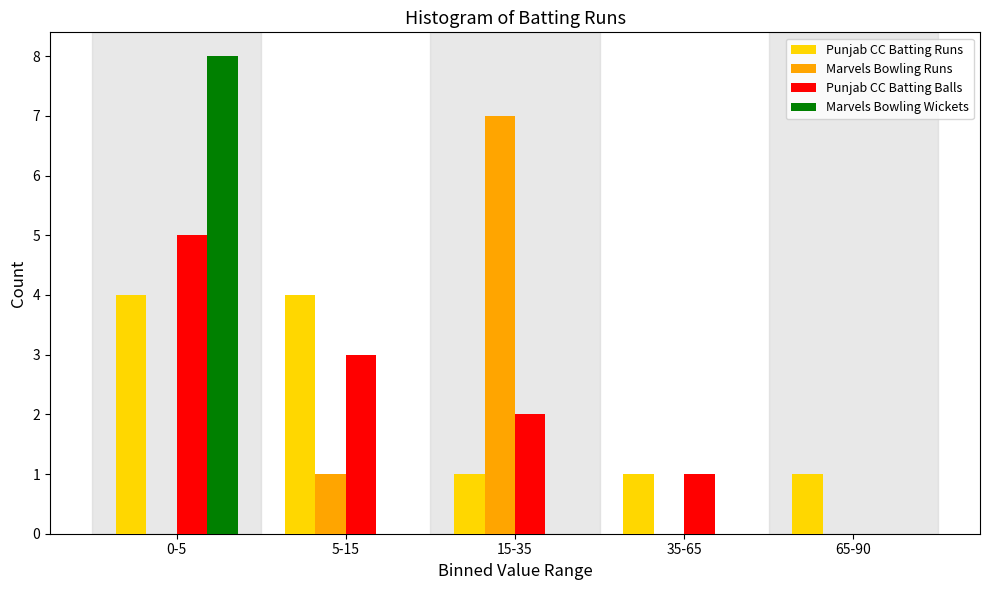

Reading left to right, transcribe all the data shown in this chart.

Punjab CC Batting Runs: 0-5=4	5-15=4	15-35=1	35-65=1	65-90=1
Marvels Bowling Runs: 0-5=0	5-15=1	15-35=7	35-65=0	65-90=0
Punjab CC Batting Balls: 0-5=5	5-15=3	15-35=2	35-65=1	65-90=0
Marvels Bowling Wickets: 0-5=8	5-15=0	15-35=0	35-65=0	65-90=0